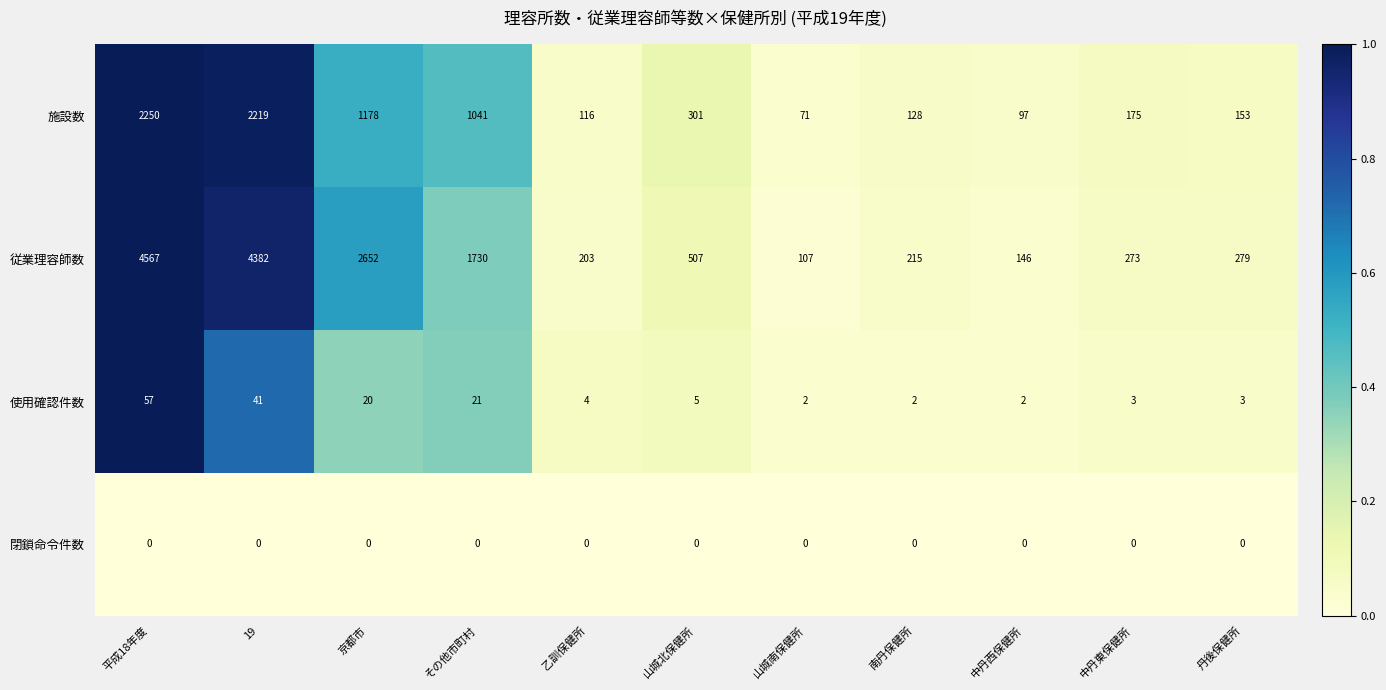

Count the number of data series in this chart.

4